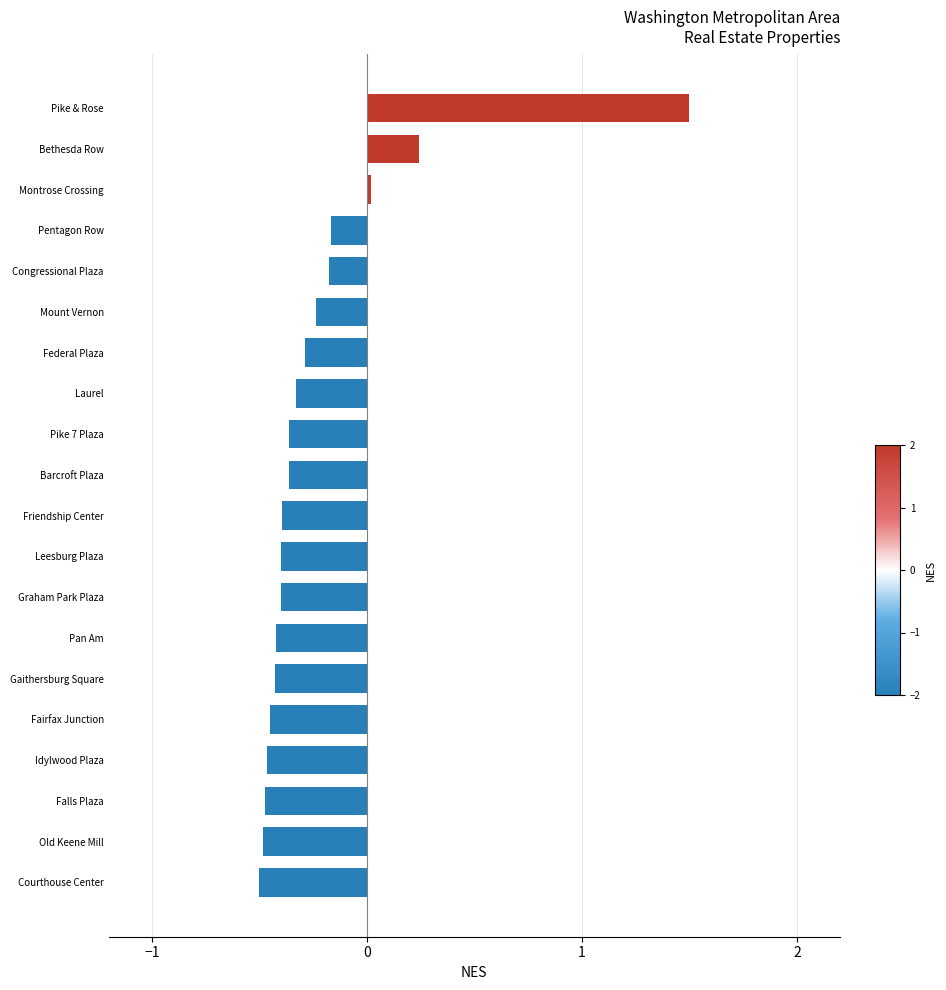

What value does the data have at Laurel?

-0.3